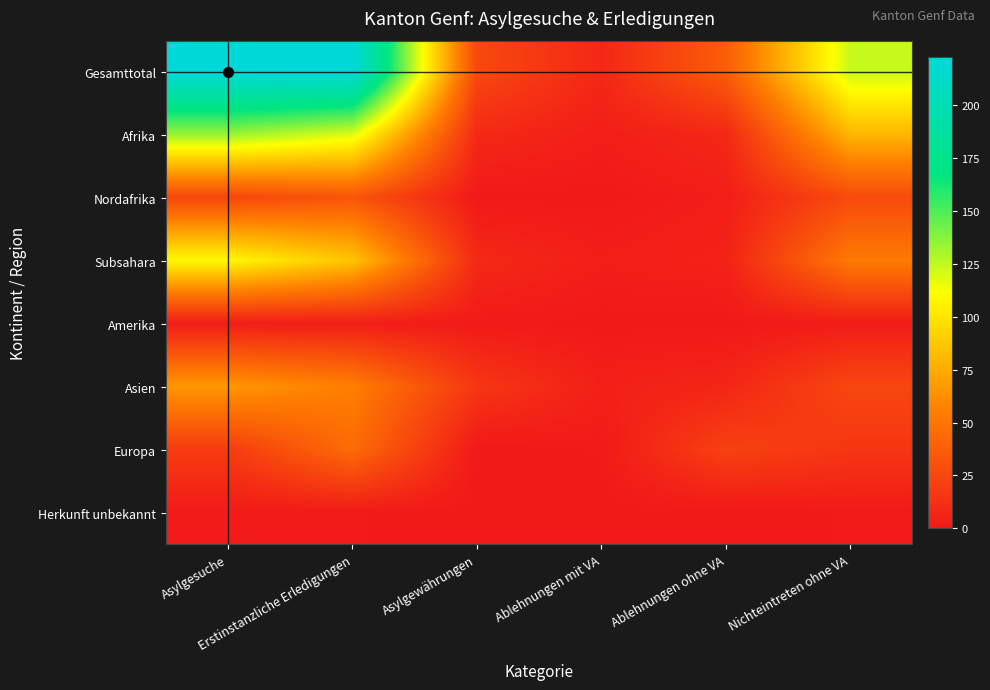

At how many categories does at least one series exceed 145?

2